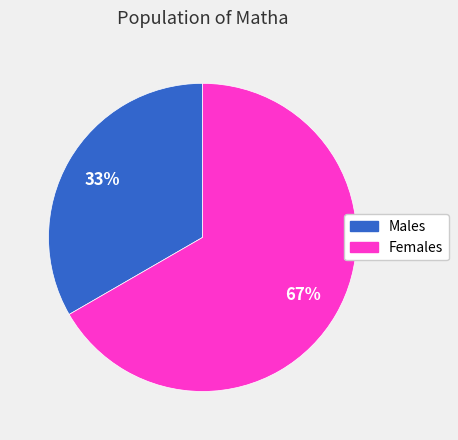

Is there any slice that represents more than half of the pie?

Yes